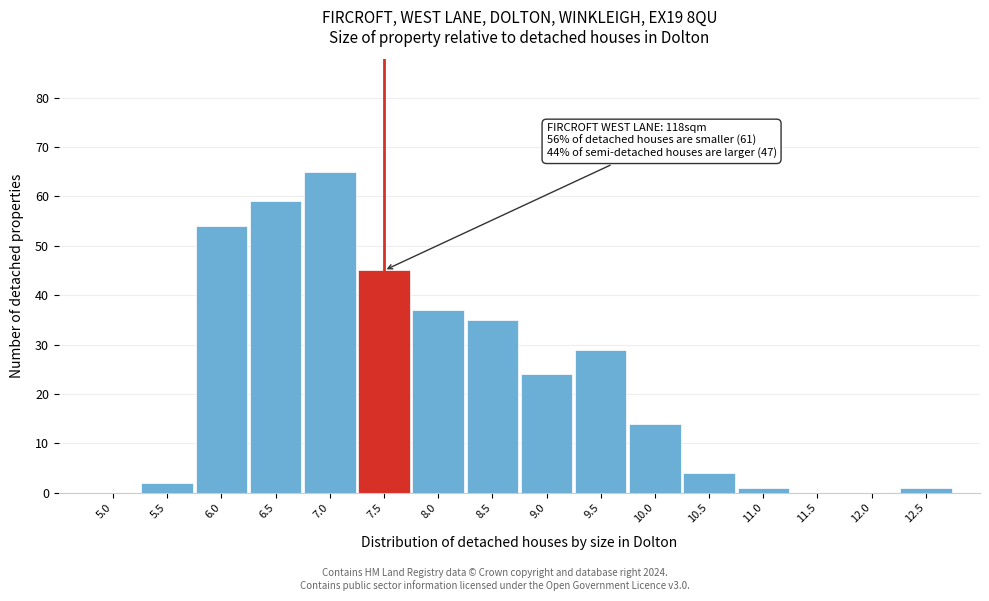

Reading left to right, what are all the values shown in this chart?

5.0=0	5.5=2	6.0=54	6.5=59	7.0=65	7.5=45	8.0=37	8.5=35	9.0=24	9.5=29	10.0=14	10.5=4	11.0=1	11.5=0	12.0=0	12.5=1